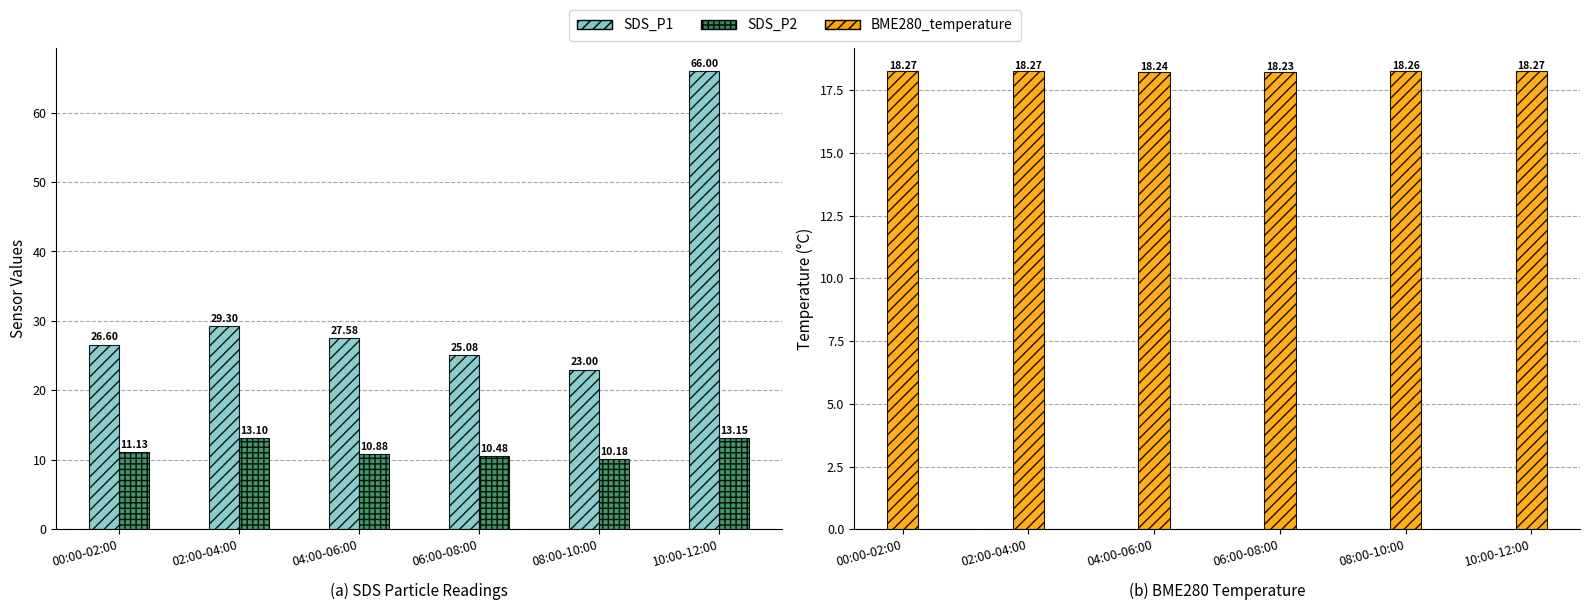

Where does the SDS_P1 series first go above 27?

02:00-04:00